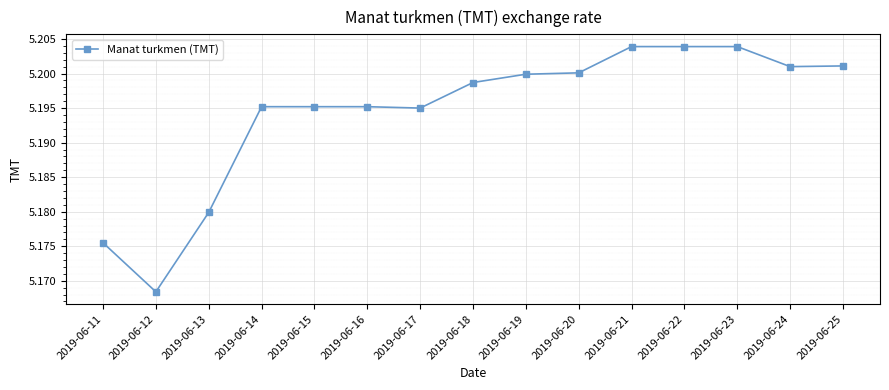

The chart shows a value of 5.2 at 2019-06-23. True or false?

True